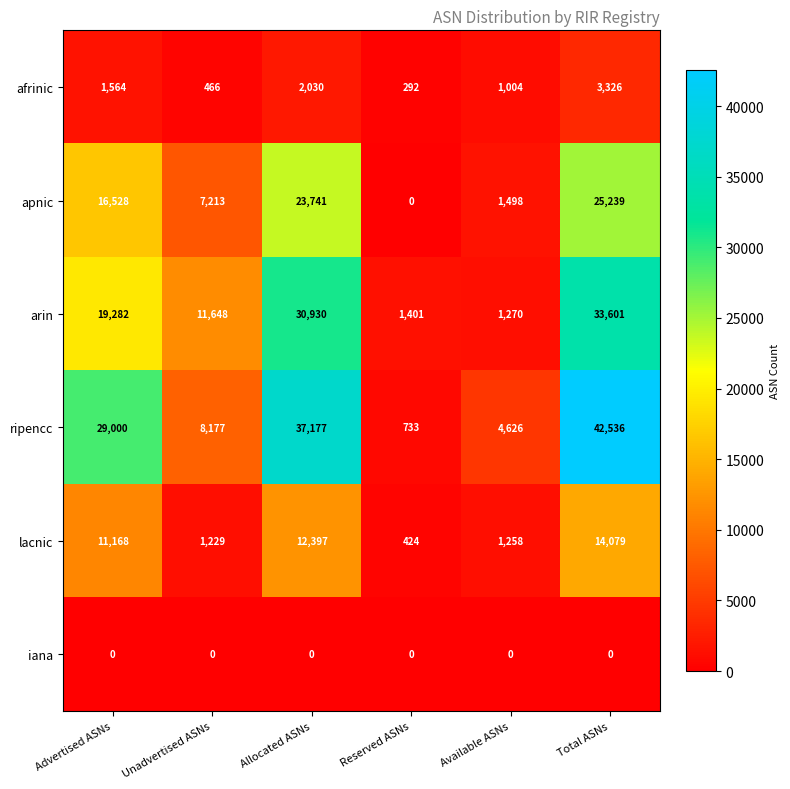

List the series in order of their peak value, lowest first.

iana, afrinic, lacnic, apnic, arin, ripencc